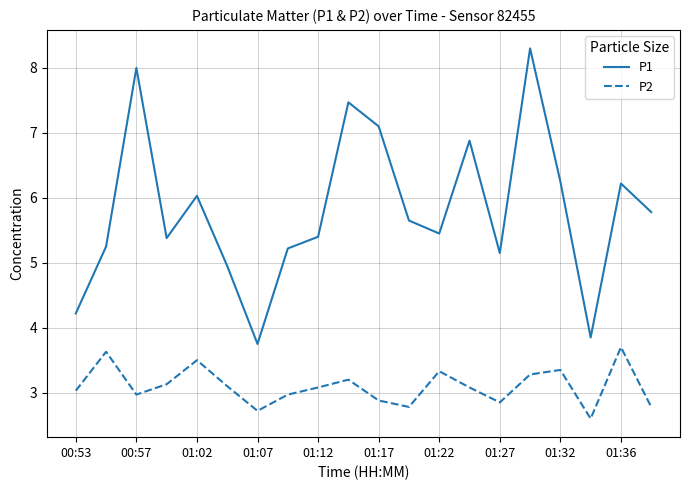

List the series in order of their overall mean, lowest first.

P2, P1